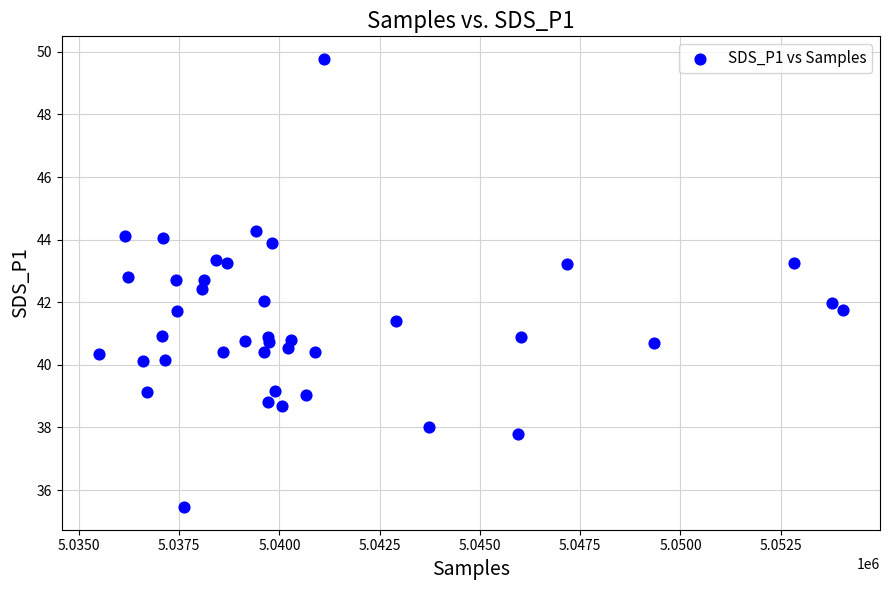

What is the range of X values (max minus min)?

18550.0